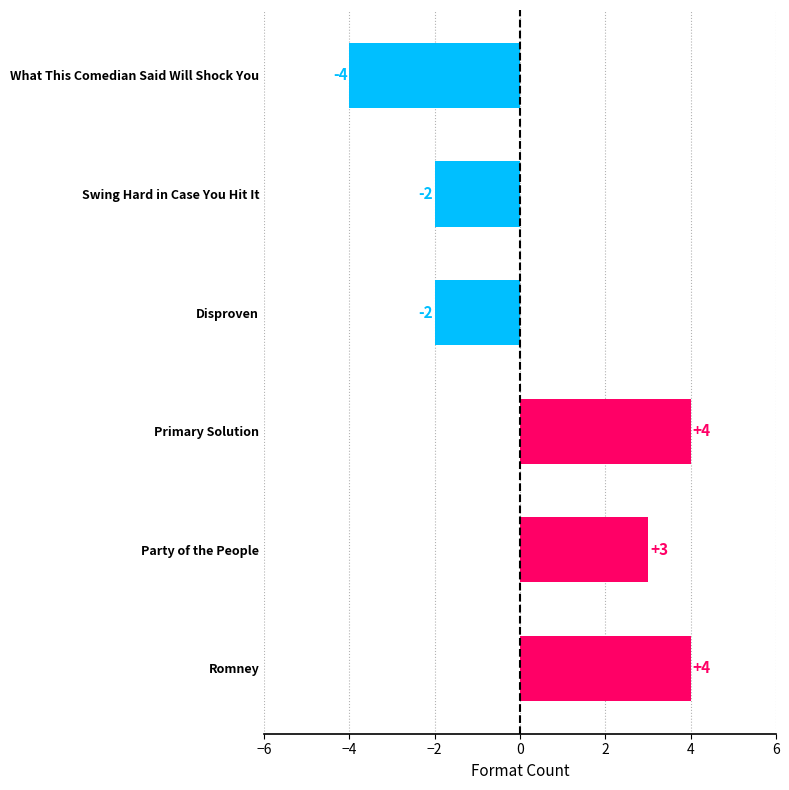

How many bars are there in total?

6